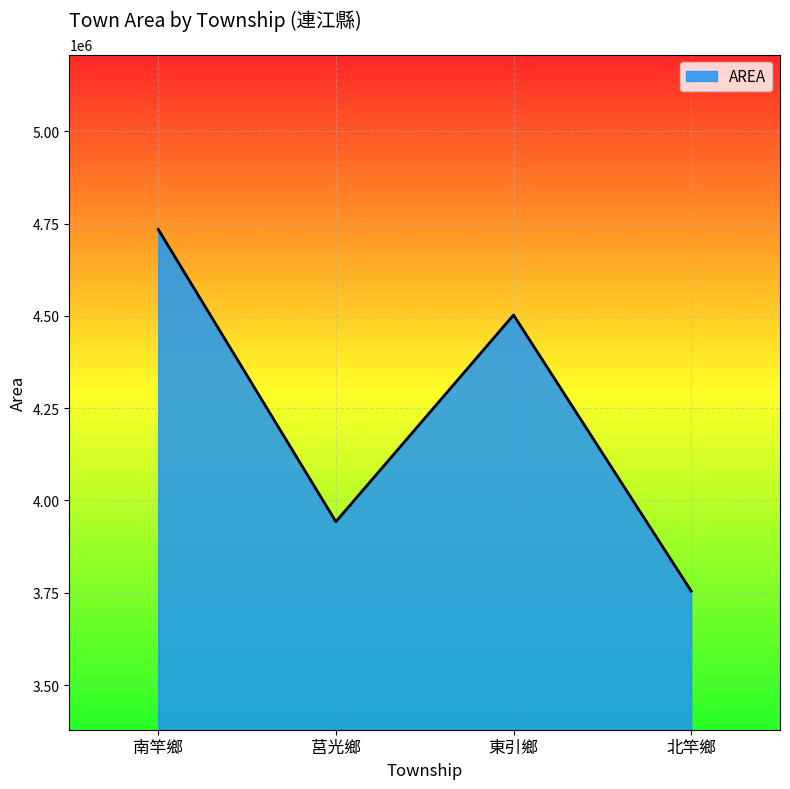

What is the change in value from 南竿鄉 to 北竿鄉?

-979500